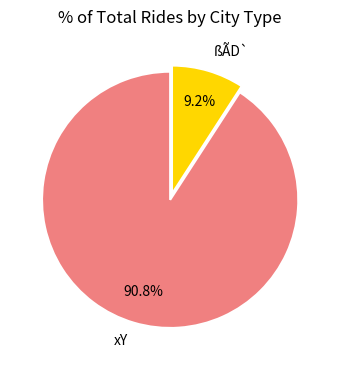

Which slice is the smallest?

ßÃD`